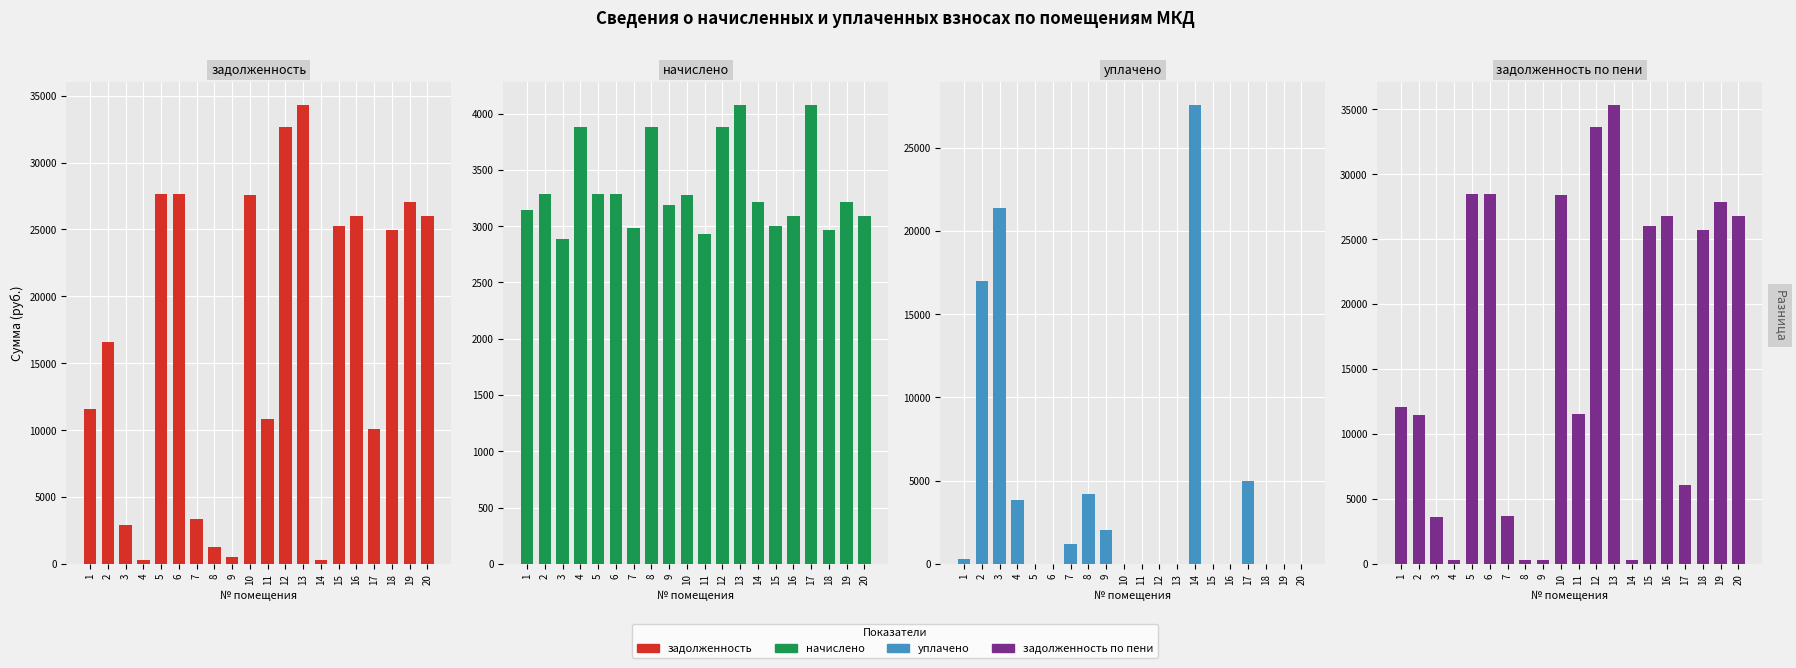

Reading left to right, what are all the values shown in this chart?

задолженность: 1=11582.0	2=16613.6	3=2899.5	4=323.0	5=27613.6	6=27613.6	7=3364.9	8=1292.1	9=530.7	10=27551.0	11=10813.8	12=32622.9	13=34313.5	14=267.8	15=25234.3	16=25985.7	17=10063.5	18=24983.9	19=27050.2	20=25985.7
начислено: 1=3139.7	2=3281.0	3=2886.7	4=3876.2	5=3281.0	6=3281.0	7=2983.4	8=3876.2	9=3184.3	10=3273.6	11=2931.4	12=3876.2	13=4077.1	14=3214.1	15=2998.3	16=3087.6	17=4077.1	18=2968.6	19=3214.1	20=3087.6
уплачено: 1=295.1	2=17000.0	3=21395.4	4=3861.7	5=0.0	6=0.0	7=1190.1	8=4170.1	9=2009.8	10=0.0	11=0.0	12=0.0	13=0.0	14=27585.8	15=0.0	16=0.0	17=5000.0	18=0.0	19=0.0	20=0.0
задолженность по пени: 1=12071.9	2=11433.9	3=3621.2	4=323.0	5=28433.9	6=28433.9	7=3710.7	8=323.0	9=265.7	10=28369.4	11=11546.6	12=33592.0	13=35332.8	14=267.8	15=25983.8	16=26757.6	17=6082.8	18=25726.1	19=27853.7	20=26757.6